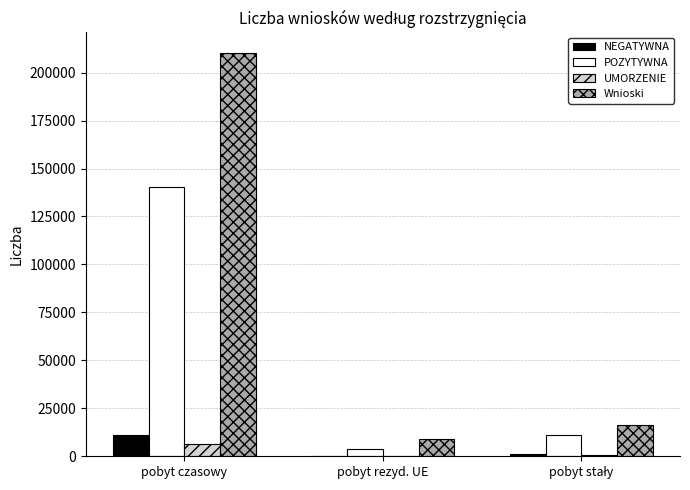

At which category is the sum across all series the highest?

pobyt czasowy